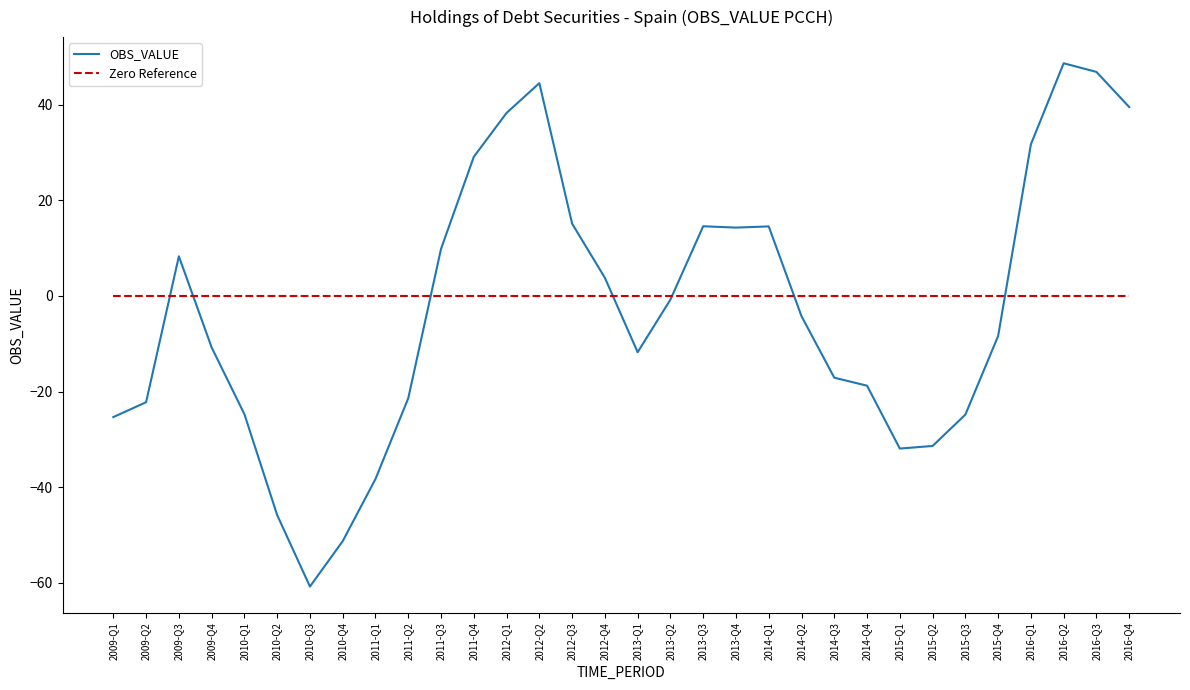

Rank the series by their average value, from highest to lowest.

Zero Reference, OBS_VALUE